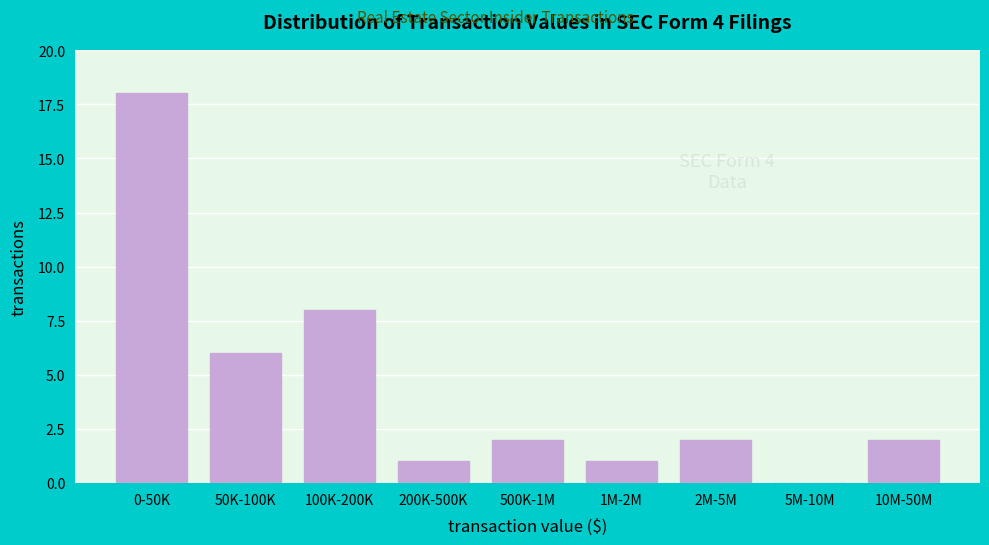

Reading right to left, transcribe all the data shown in this chart.

10M-50M=2	5M-10M=0	2M-5M=2	1M-2M=1	500K-1M=2	200K-500K=1	100K-200K=8	50K-100K=6	0-50K=18